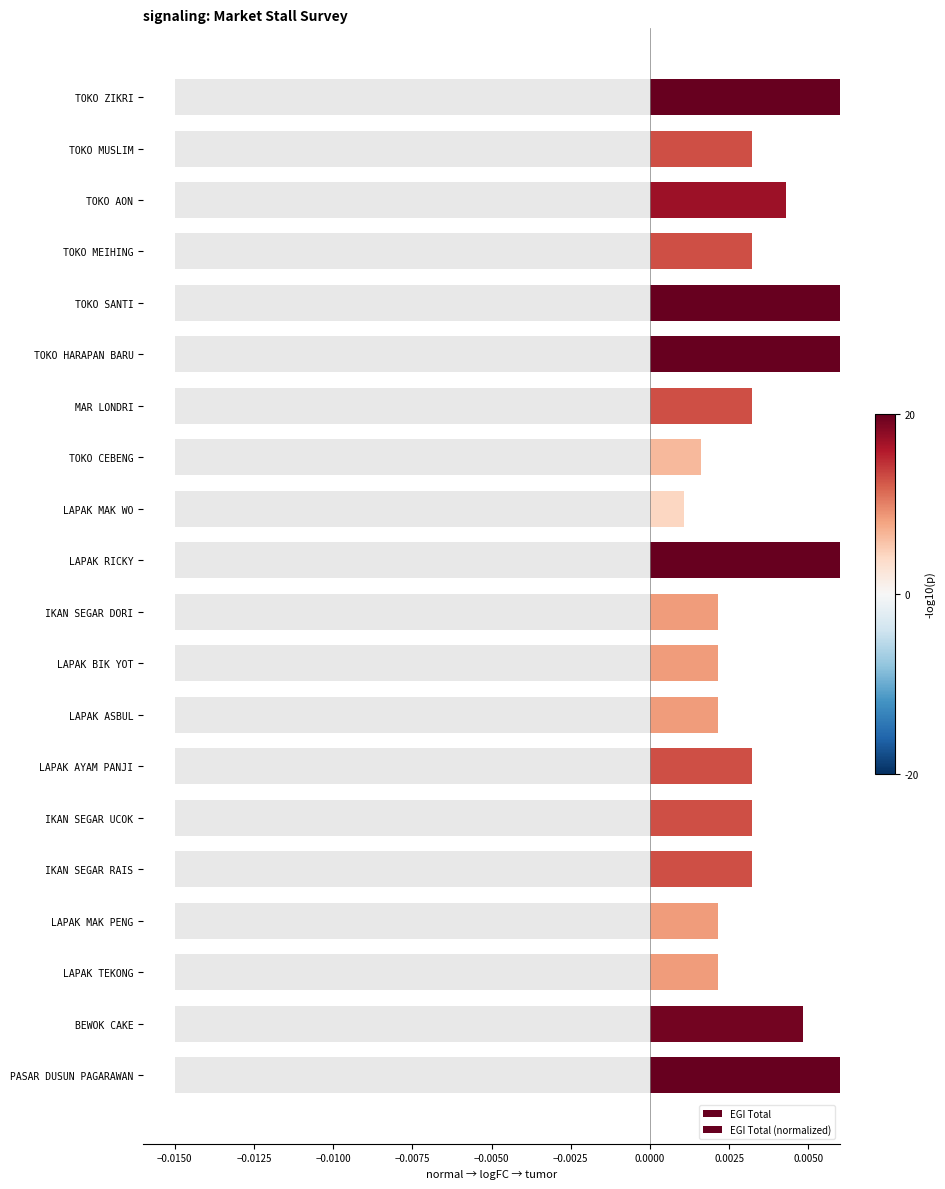

How many categories are shown in the chart?

20